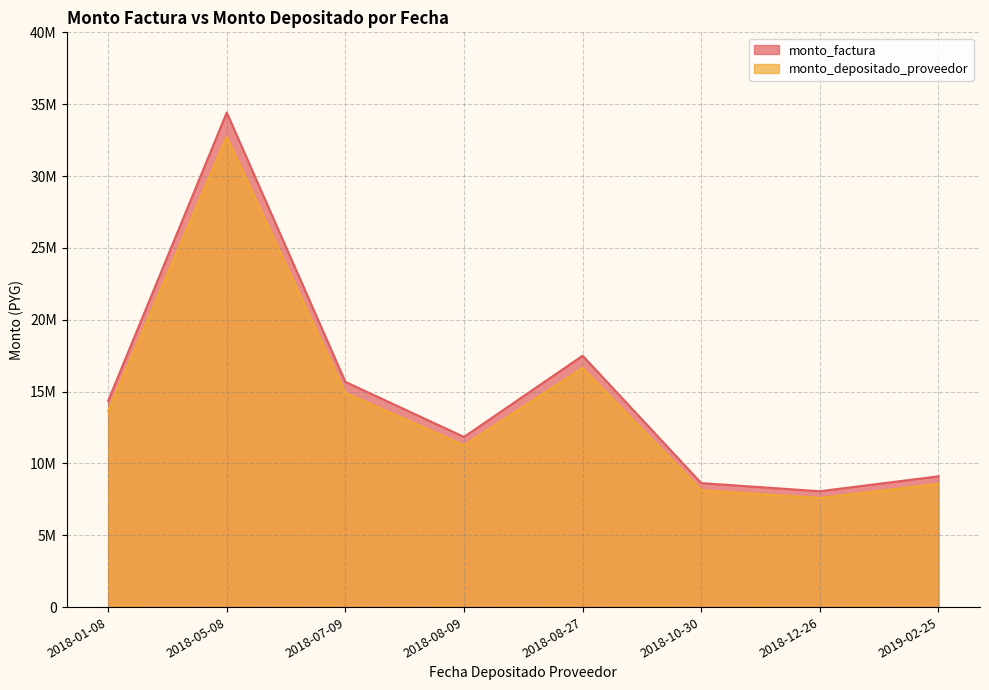

What are all the series names shown in the legend?

monto_factura, monto_depositado_proveedor